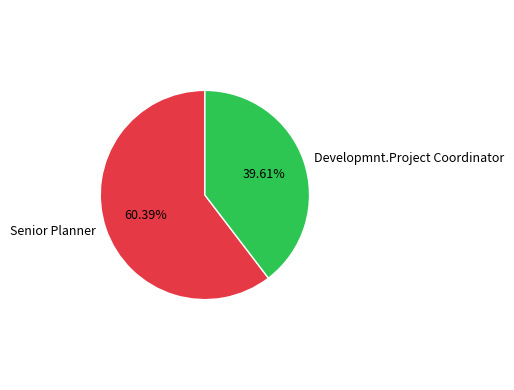

How many slices are in this pie chart?

2